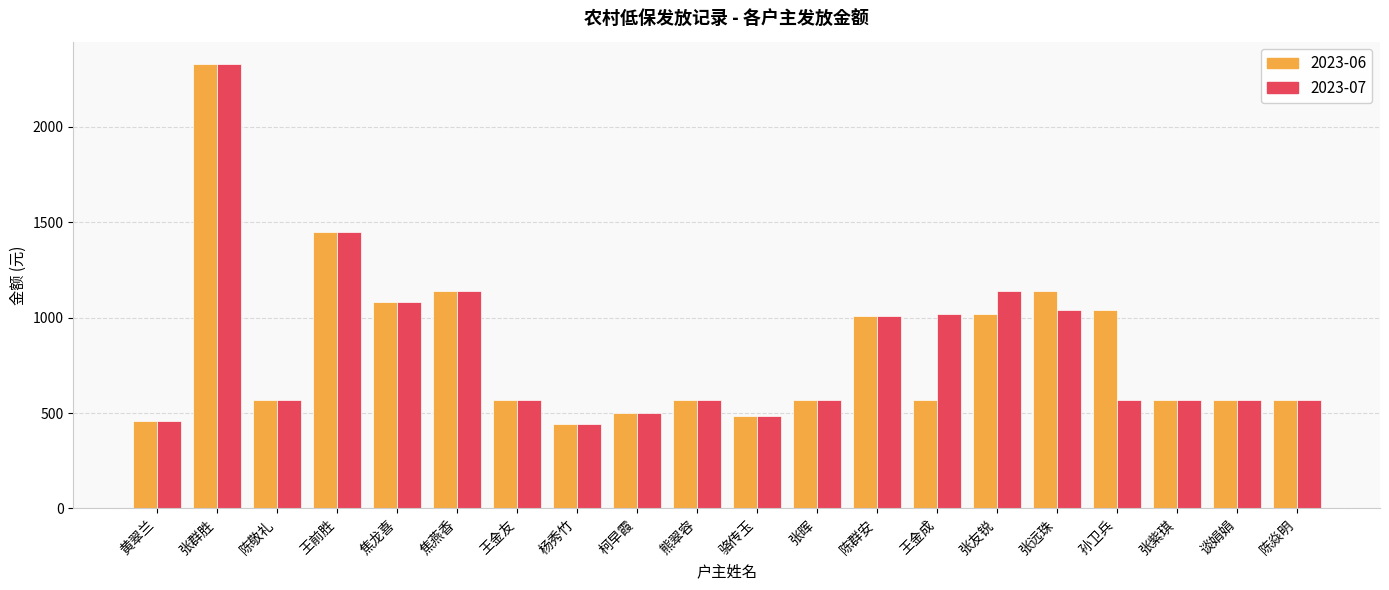

How many data points in 2023-06 are less than 570?

4